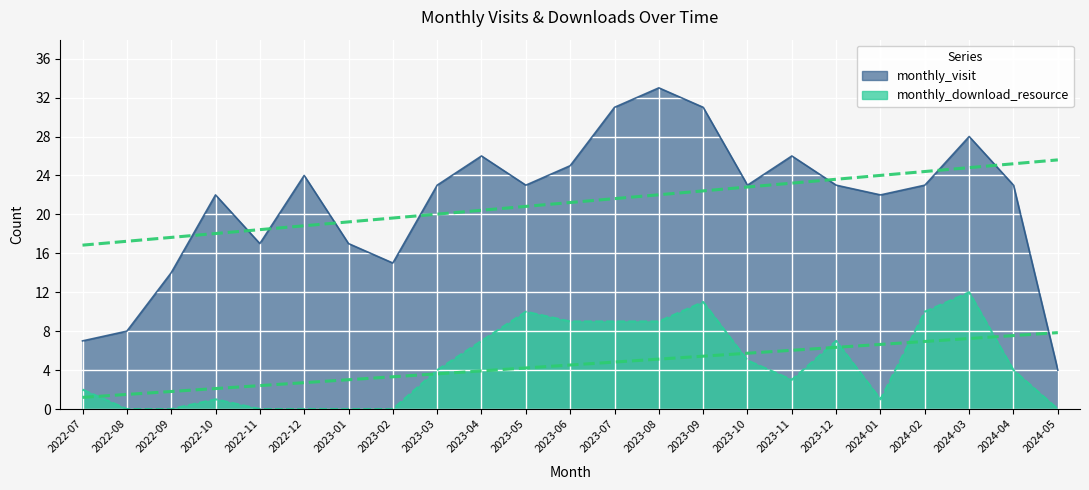

True or false: monthly_visit has more than 0 points higher than both neighbors.

True